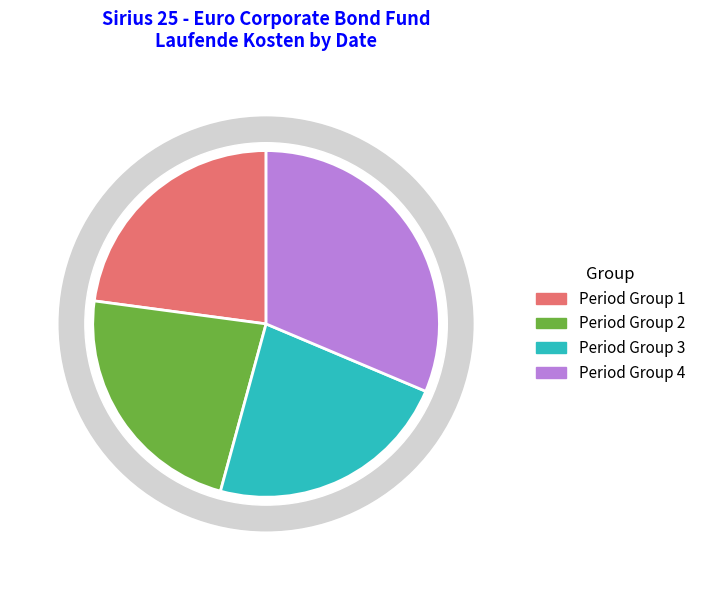

True or false: 2015-09-01 accounts for 1% of the total.

False